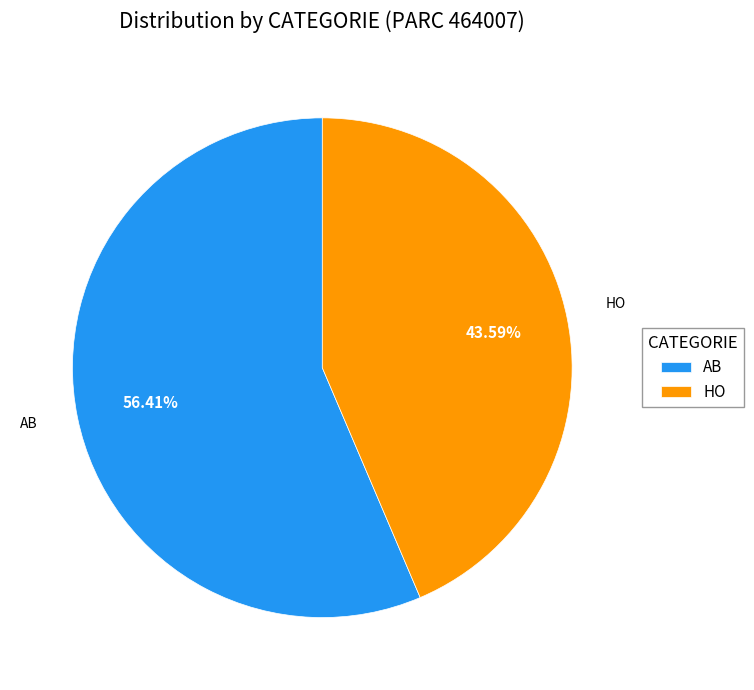

Is it true that AB is 56% of the pie?

True